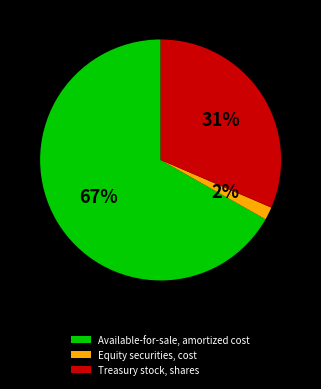

Count the number of slices in the pie.

3